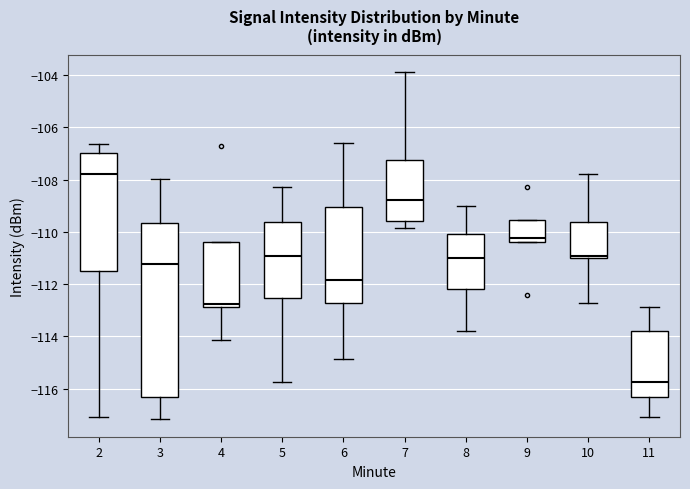

Reading left to right, read every box against the y-axis: the position of its median line, the range the box covers, and the ends of its whiskers. The values are not printed on the chart, so give them approximately, as read against the axis.

2: median -107.8, box -111.6 to -107.0, whiskers -117.0 to -106.6
3: median -111.2, box -116.4 to -109.6, whiskers -117.2 to -108.0
4: median -112.8 (just above the box's lower edge), box -112.8 to -110.4, whiskers -114.2 to -110.4
5: median -111.0, box -112.6 to -109.6, whiskers -115.8 to -108.2
6: median -111.8, box -112.8 to -109.0, whiskers -114.8 to -106.6
7: median -108.8, box -109.6 to -107.2, whiskers -109.8 to -103.8
8: median -111.0, box -112.2 to -110.0, whiskers -113.8 to -109.0
9: median -110.2, box -110.4 to -109.6, whiskers -110.4 to -109.6
10: median -111.0 (just above the box's lower edge), box -111.0 to -109.6, whiskers -112.8 to -107.8
11: median -115.8, box -116.4 to -113.8, whiskers -117.0 to -112.8